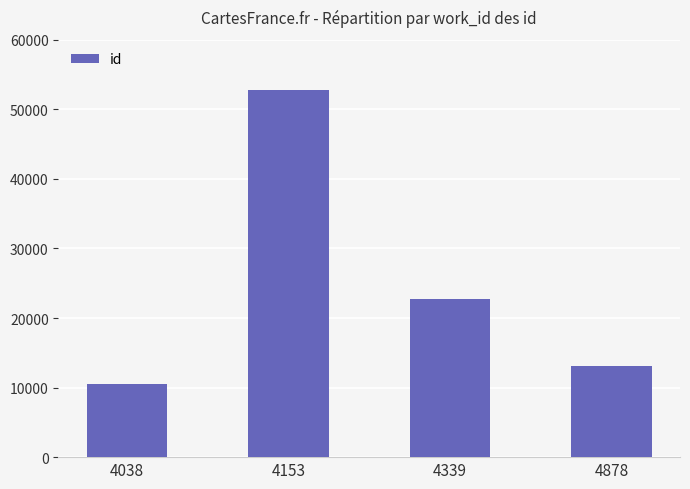

How many bars are there in total?

4